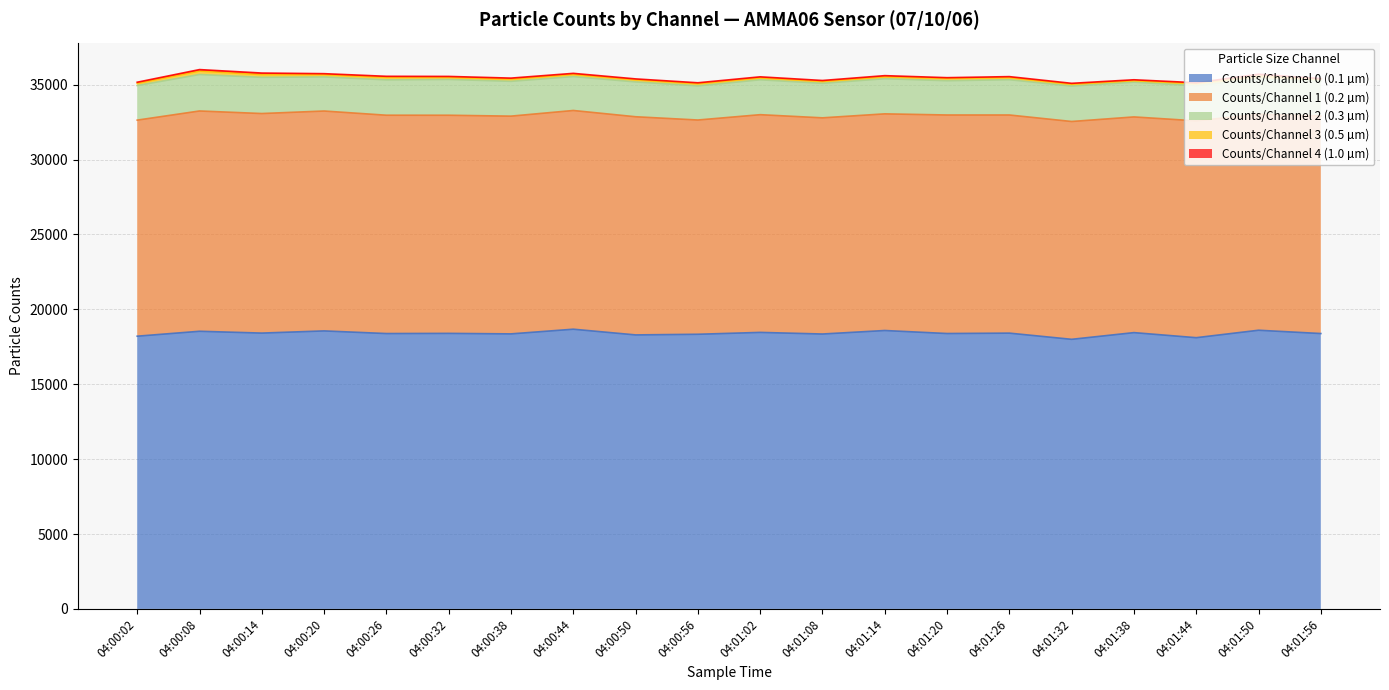

Is it true that Counts/Channel 4 (1.0 µm) equals 117 at 04:00:44?

False